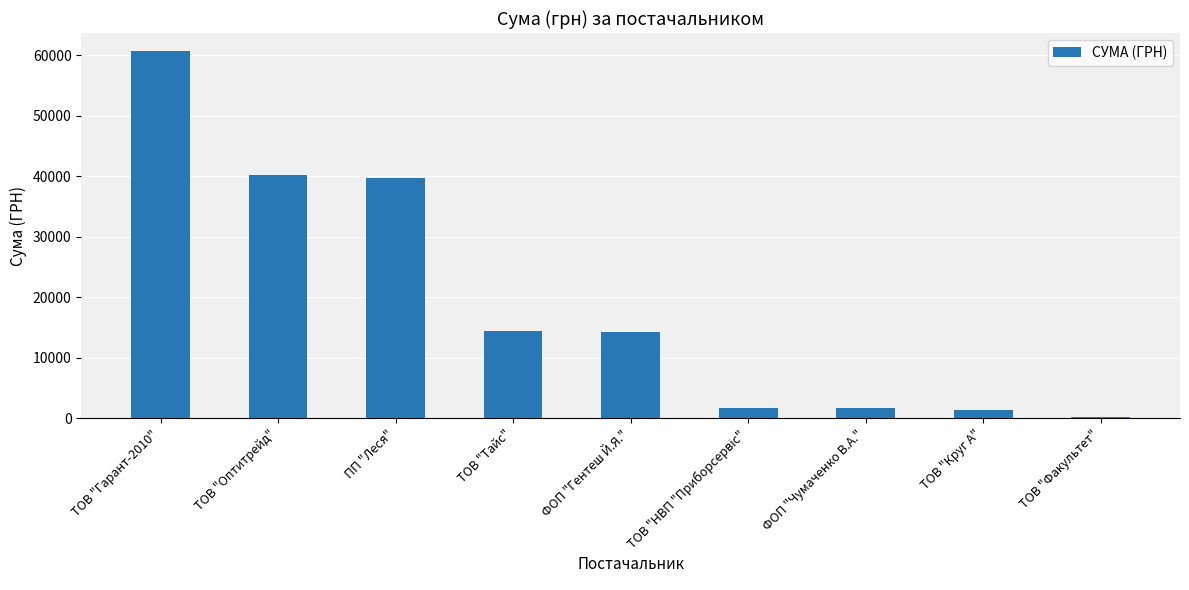

Which has a higher value, ФОП "Гентеш Й.Я." or ТОВ "Круг А"?

ФОП "Гентеш Й.Я."